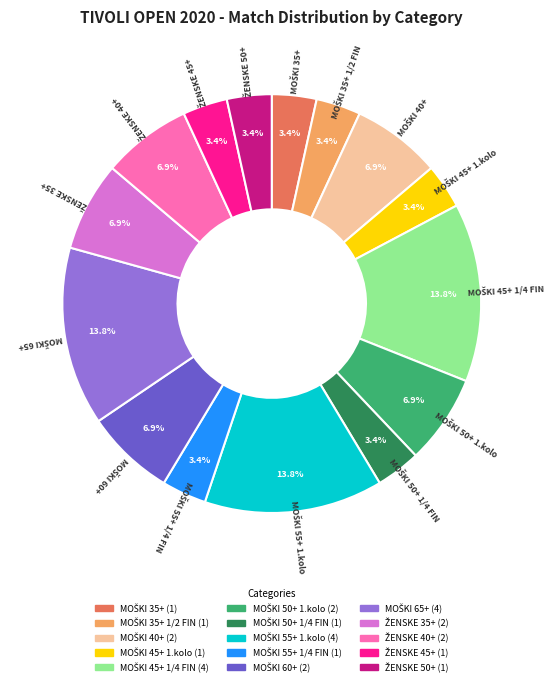

Count the number of slices in the pie.

15